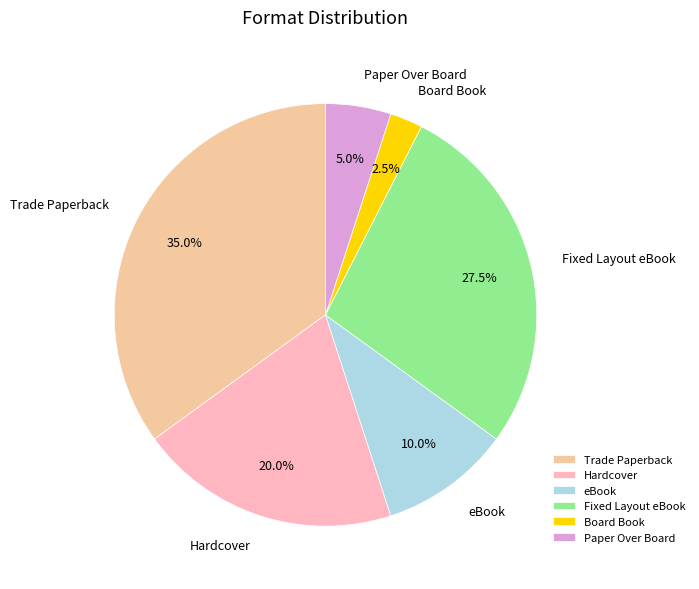

What percentage is NOT represented by Board Book?

97.5%